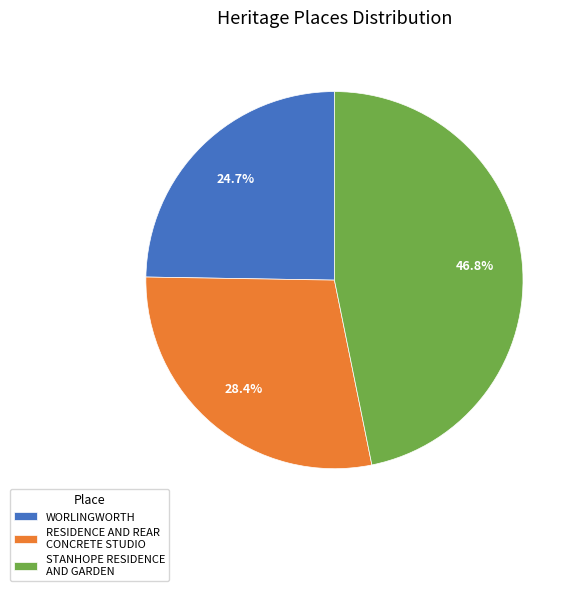

Which category has the biggest portion of the pie?

STANHOPE RESIDENCE AND GARDEN